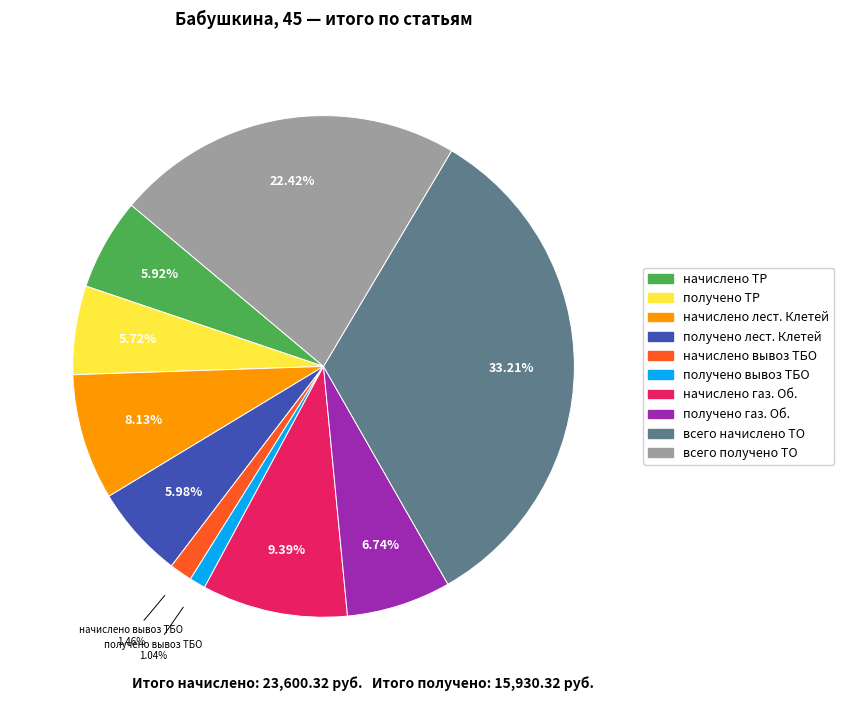

Which category has the biggest portion of the pie?

всего начислено ТО